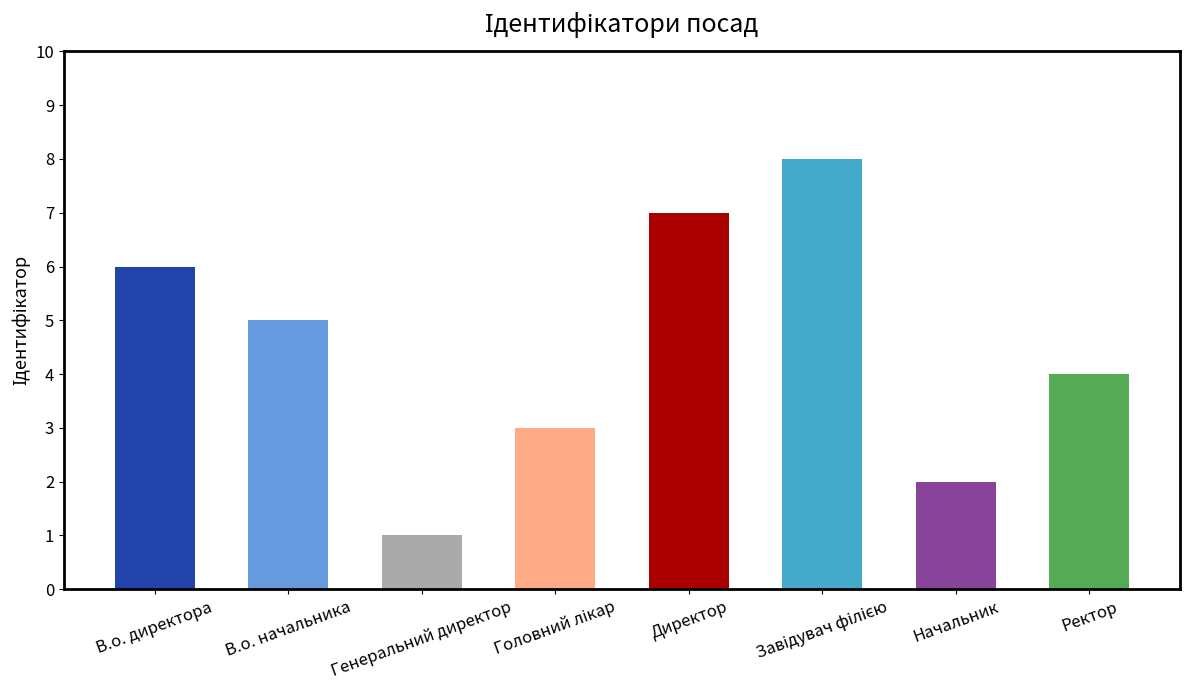

What is the minimum value shown in the chart?

1